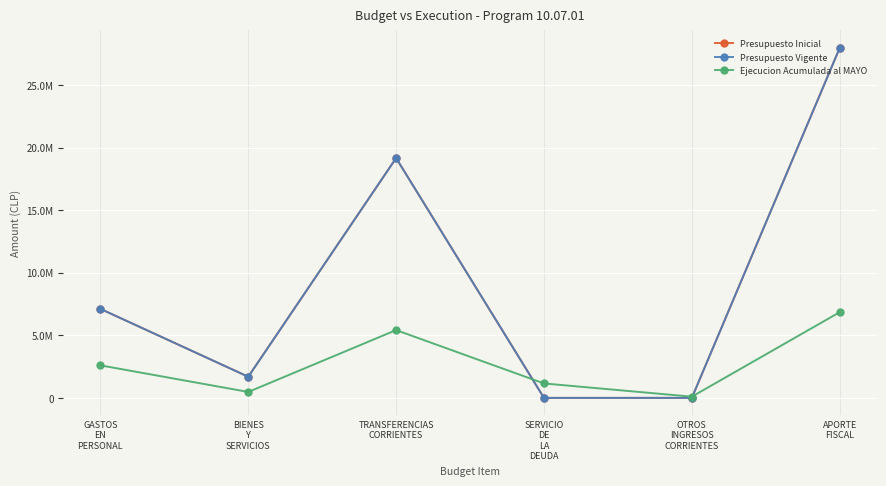

What is the value of the Presupuesto Vigente point at the 3rd from the left?

19175362